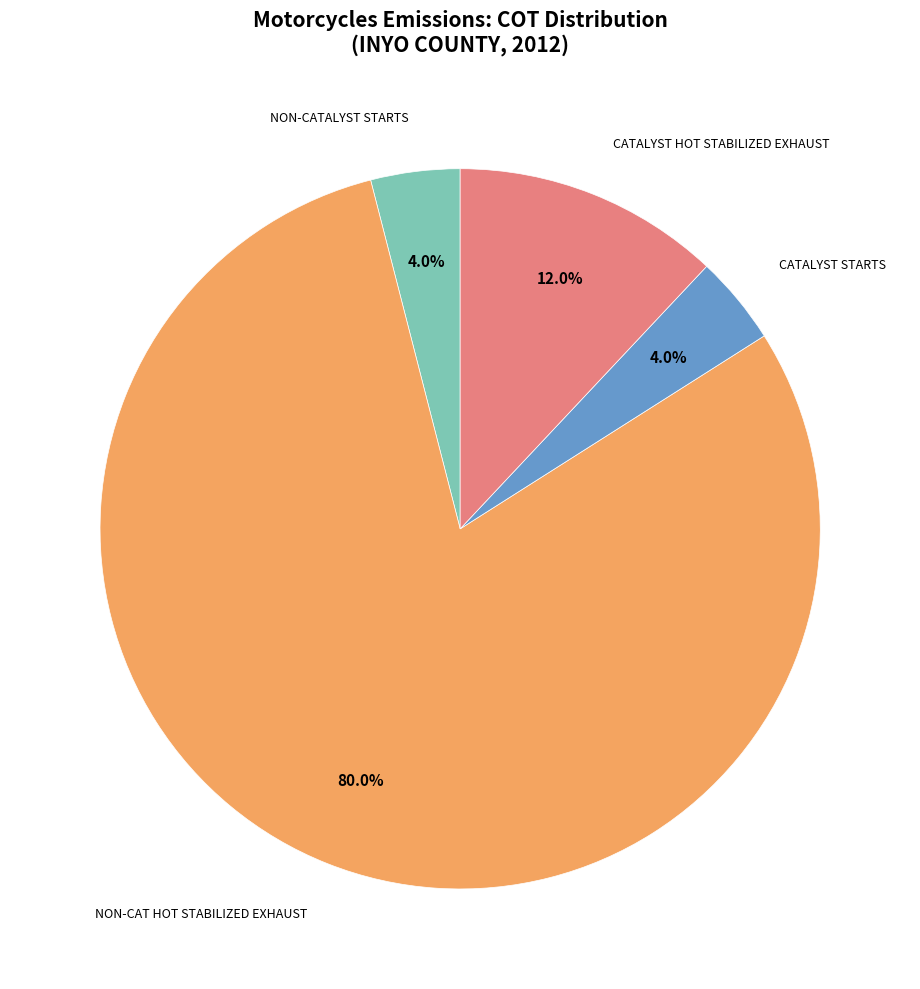

Is there any slice that represents more than half of the pie?

Yes